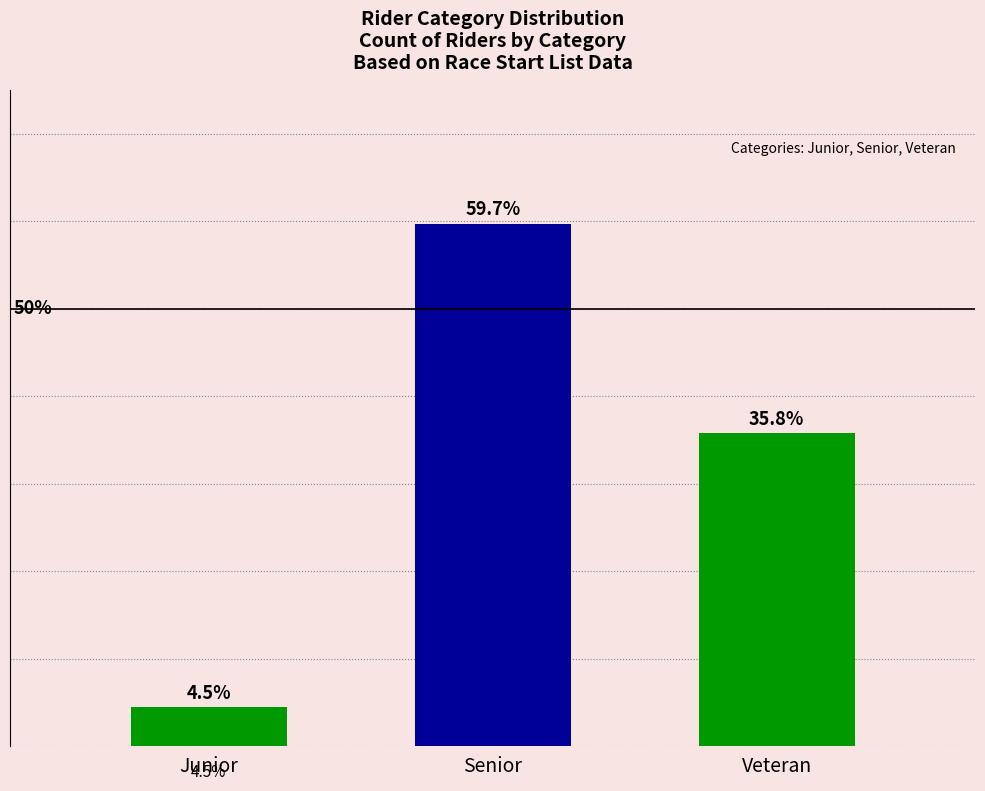

Which label corresponds to the smallest value in the chart?

Junior